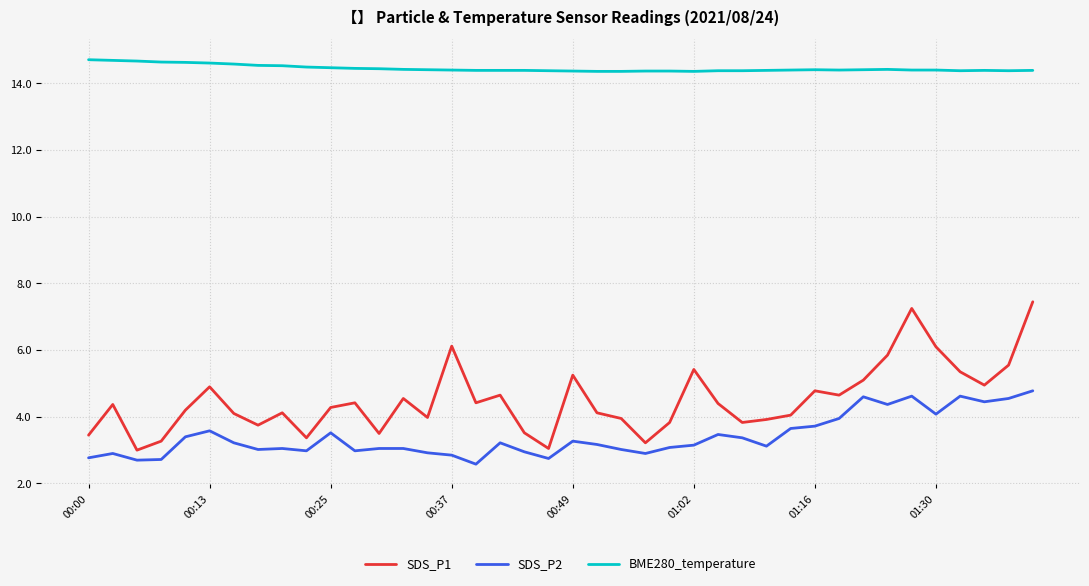

How many categories are shown in the chart?

40